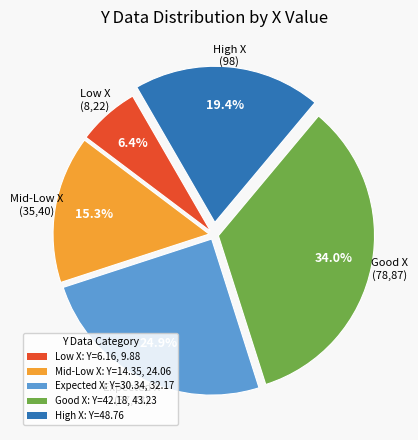

Is there a majority slice in this chart?

No